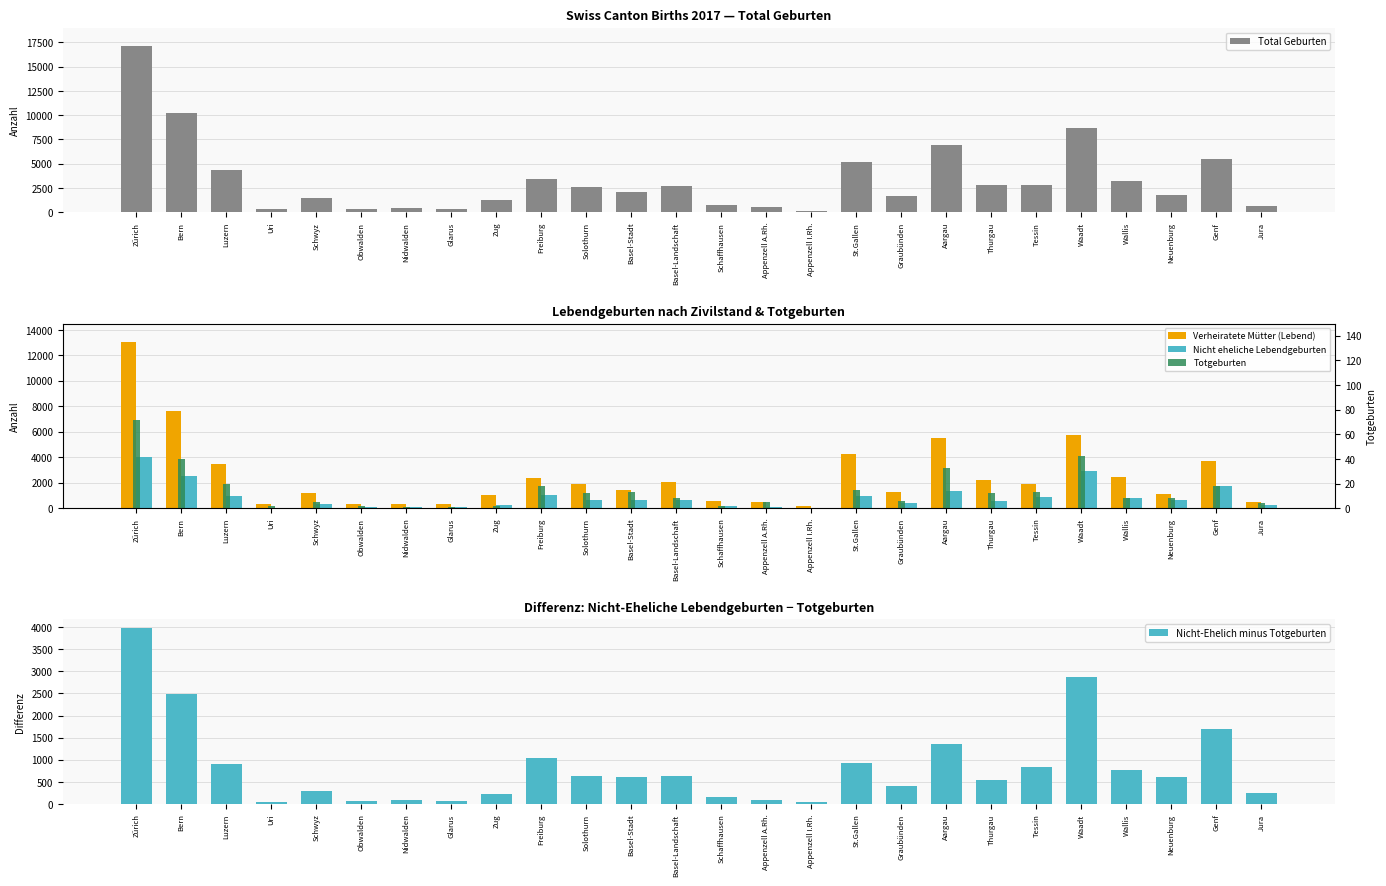

What position from the left is Aargau?

19